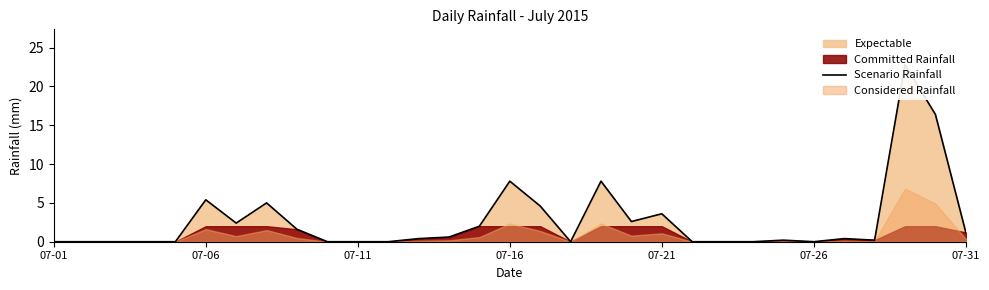

Reading left to right, what are all the values shown in this chart?

0.0	0.0	0.0	0.0	0.0	5.4	2.4	5.0	1.6	0.0	0.0	0.0	0.4	0.6	2.0	7.8	4.6	0.0	7.8	2.6	3.6	0.0	0.0	0.0	0.2	0.0	0.4	0.2	22.8	16.4	1.2